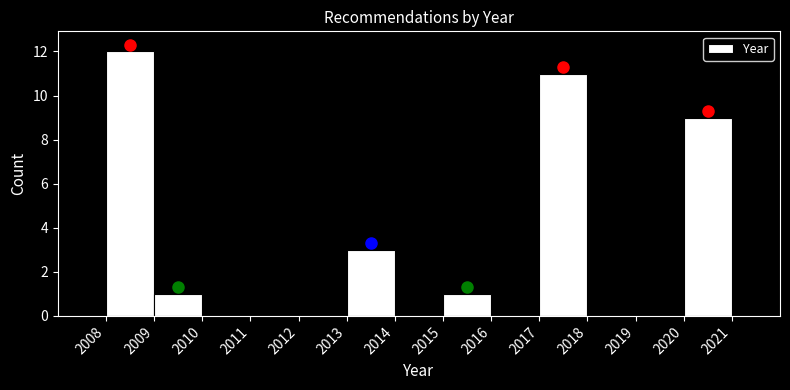

Reading left to right, transcribe this chart: for each bar, give the range it covers on the x-axis and its height. The values are not printed on the chart, so give them approximately, as read against the axis.

2008 to 2009: 12
2009 to 2010: 1
2010 to 2011: 0
2011 to 2012: 0
2012 to 2013: 0
2013 to 2014: 3
2014 to 2015: 0
2015 to 2016: 1
2016 to 2017: 0
2017 to 2018: 11
2018 to 2019: 0
2019 to 2020: 0
2020 to 2021: 9